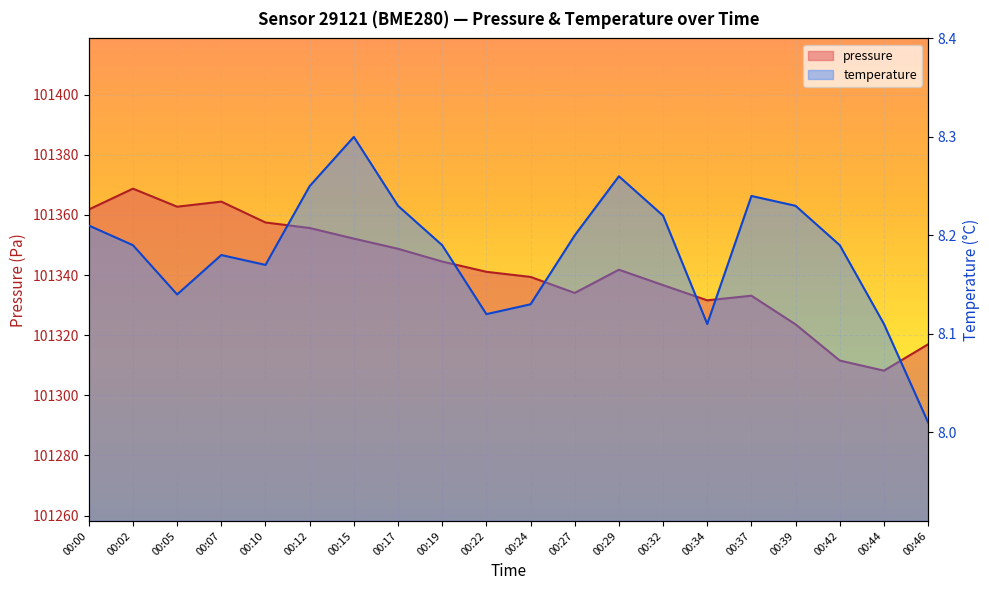

Is the value of temperature at 00:15 greater than the value of pressure at 00:19?

No